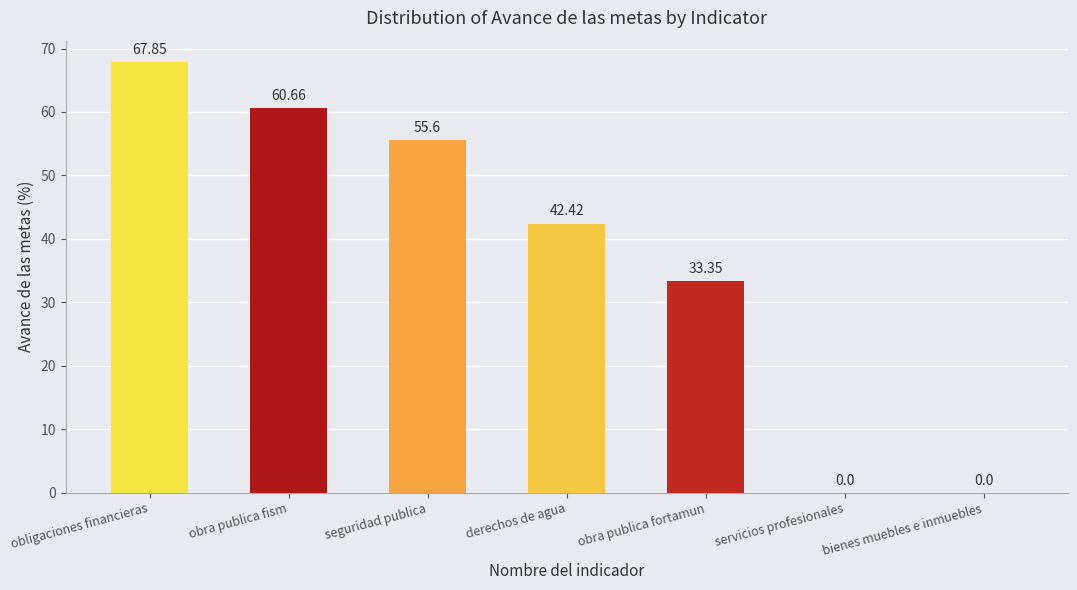

At which label is the value closest to 33?

obra publica fortamun